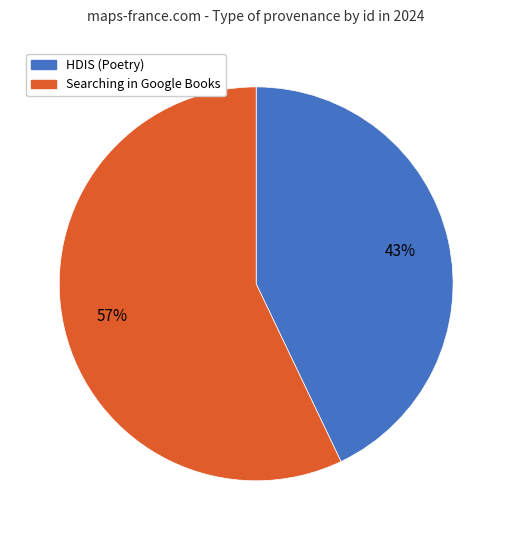

How many slices are in this pie chart?

2